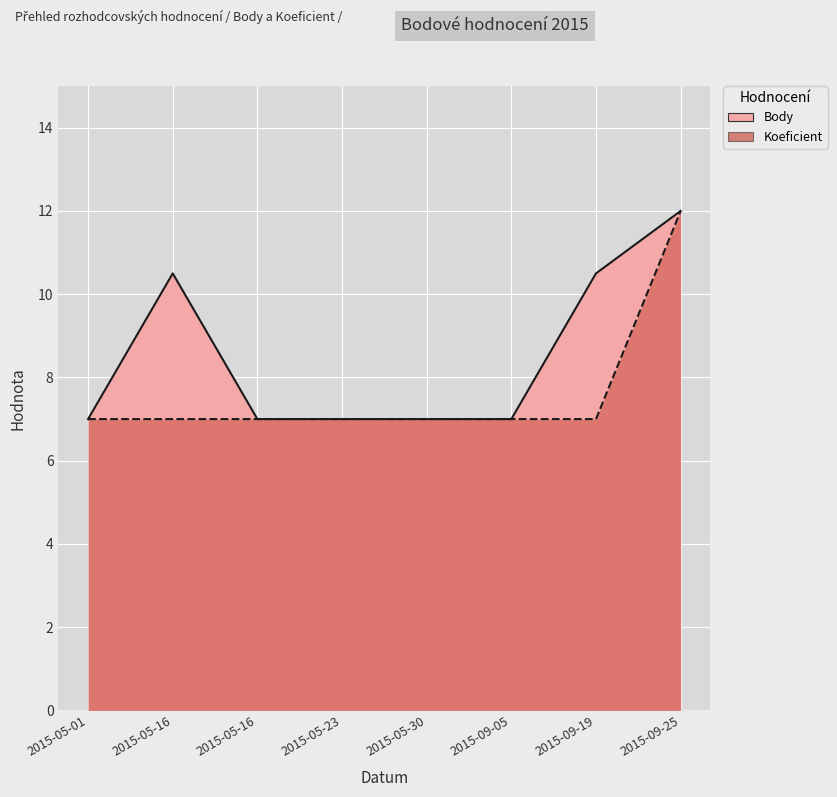

True or false: Body and Koeficient intersect in this chart.

False